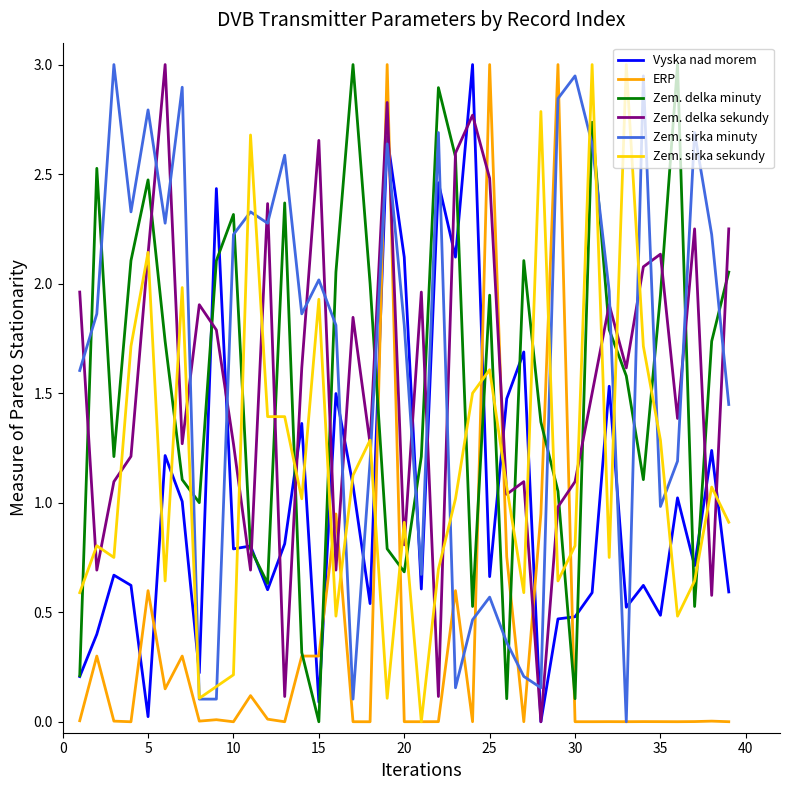

What is the maximum value shown in the chart?

3.0